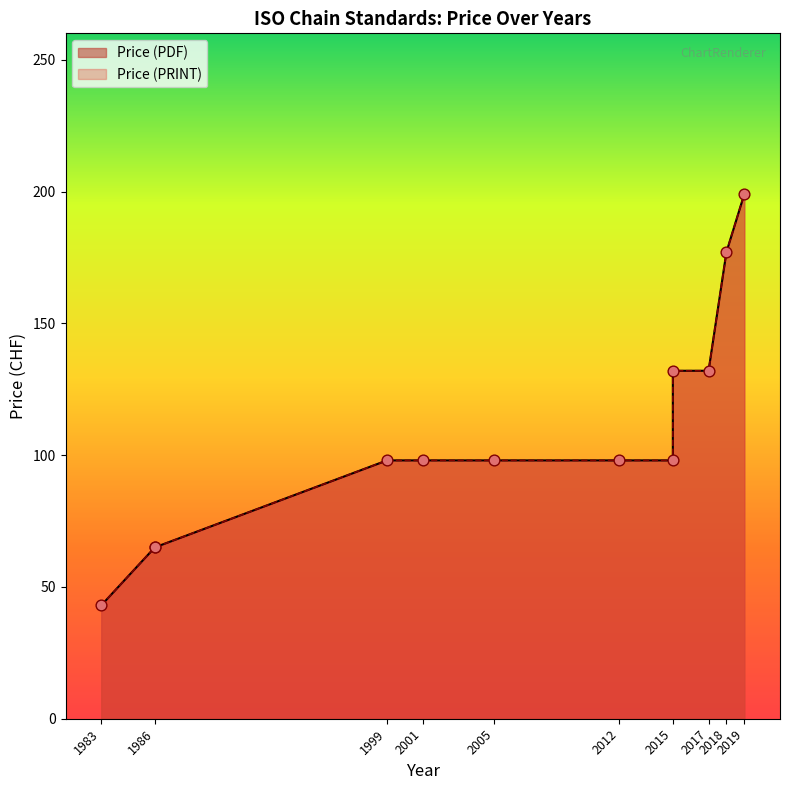

At how many categories does at least one series exceed 158?

2